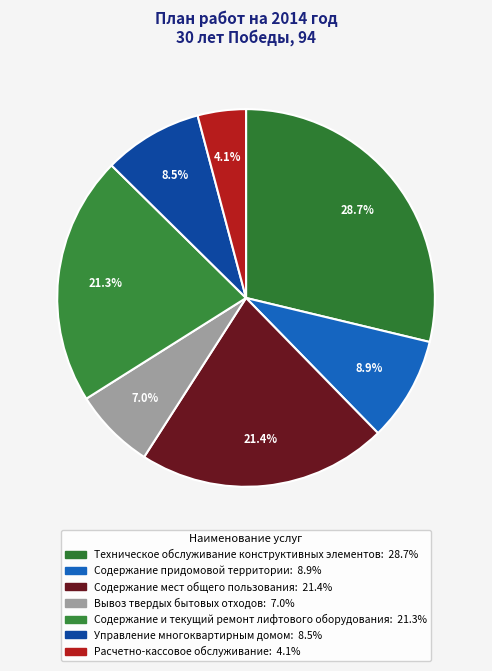

Which category has the smallest portion of the pie?

Расчетно-кассовое обслуживание